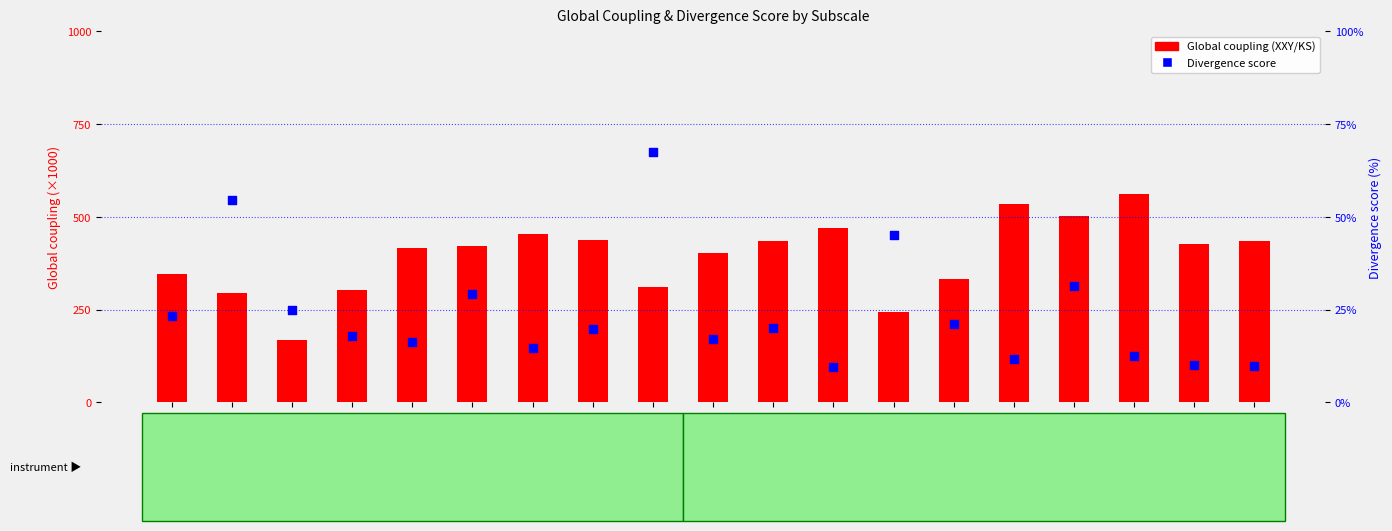

At how many categories does at least one series exceed 11?

19